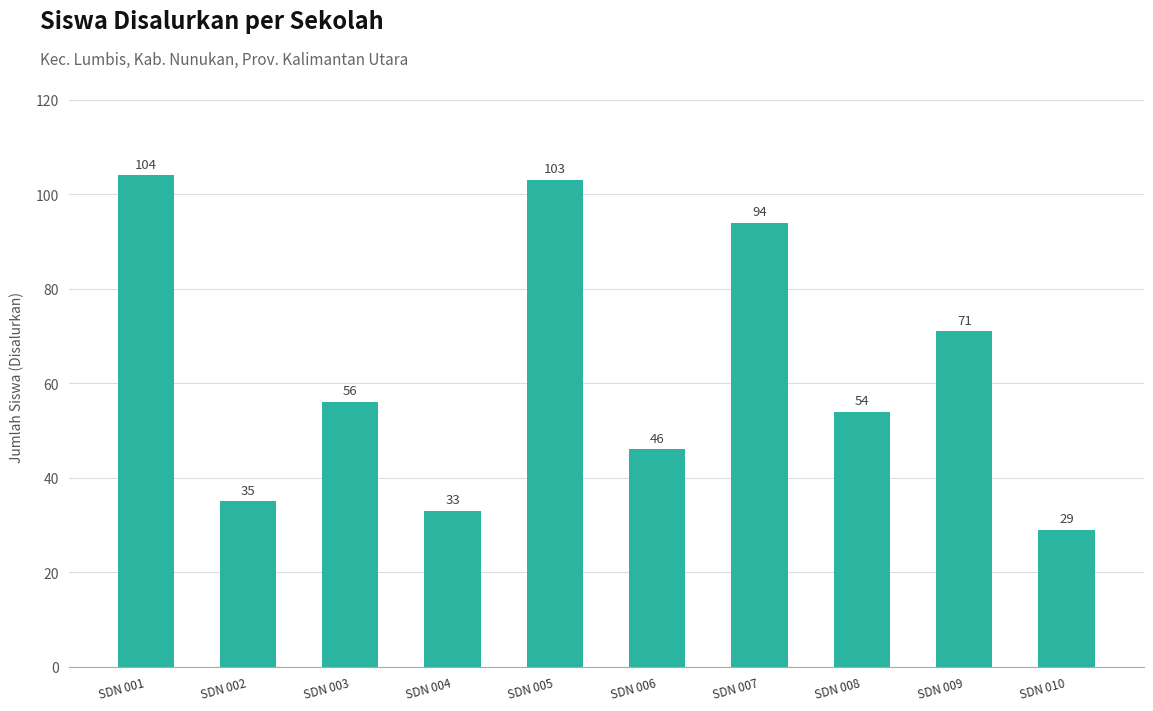

Reading left to right, list all the values displayed in this chart.

SDN 001=104	SDN 002=35	SDN 003=56	SDN 004=33	SDN 005=103	SDN 006=46	SDN 007=94	SDN 008=54	SDN 009=71	SDN 010=29